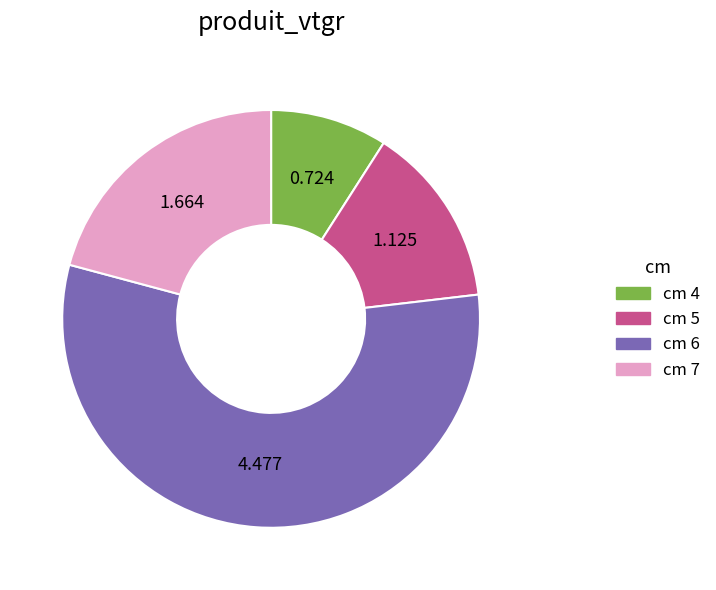

Is there a majority slice in this chart?

Yes